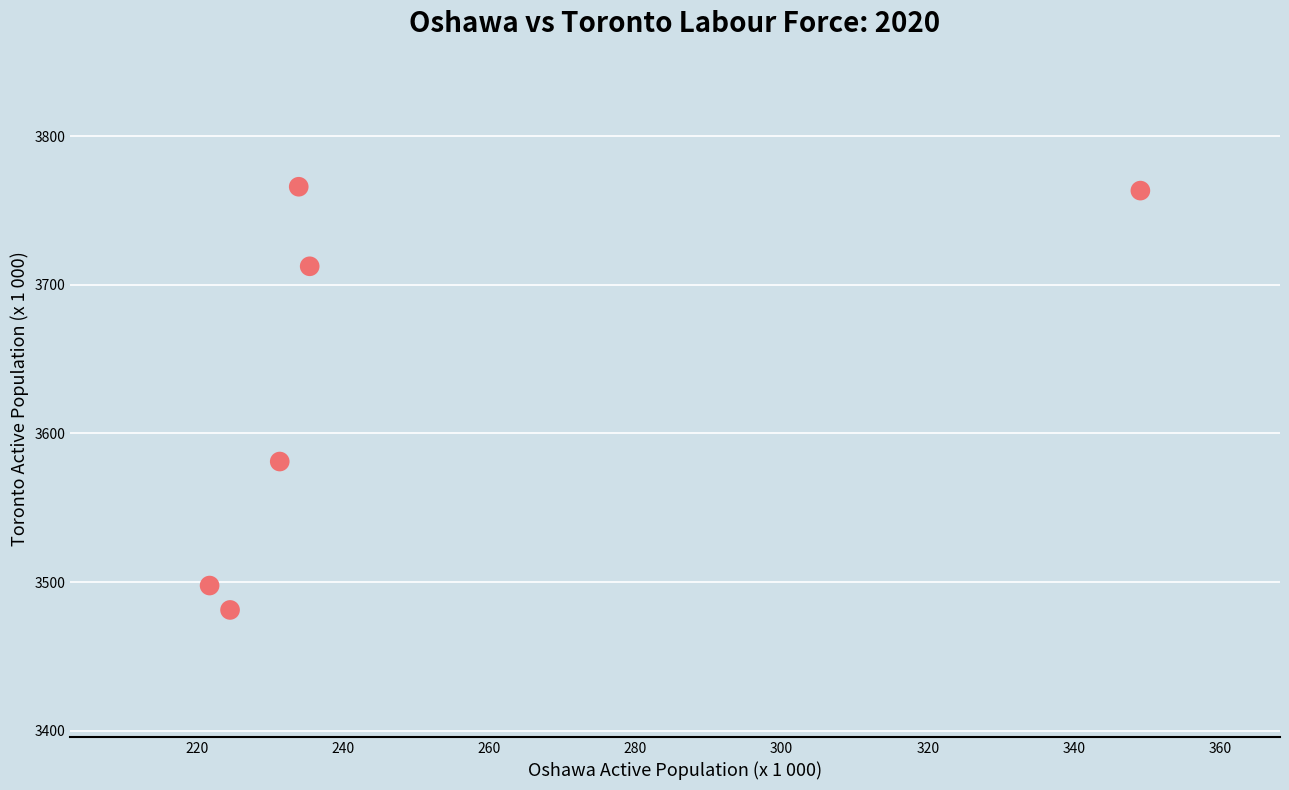

What Y value in the scatter plot is closest to 3623?

3581.1